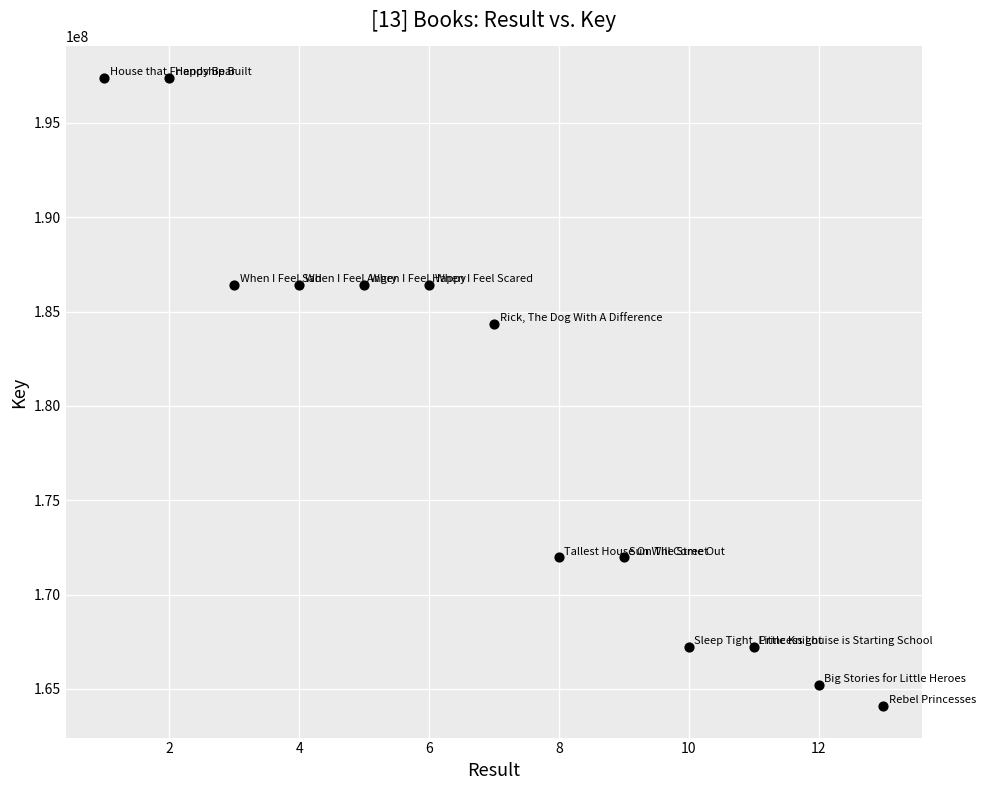

What Y value in the scatter plot is closest to 180737401?

184329613